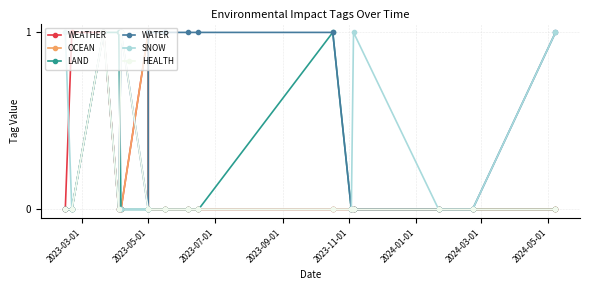

What are all the series names shown in the legend?

WEATHER, OCEAN, LAND, WATER, SNOW, HEALTH